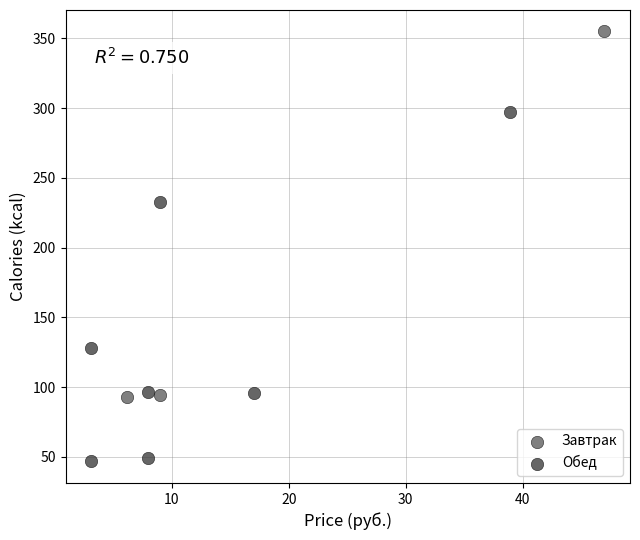

Which series reaches the maximum Y coordinate?

Завтрак